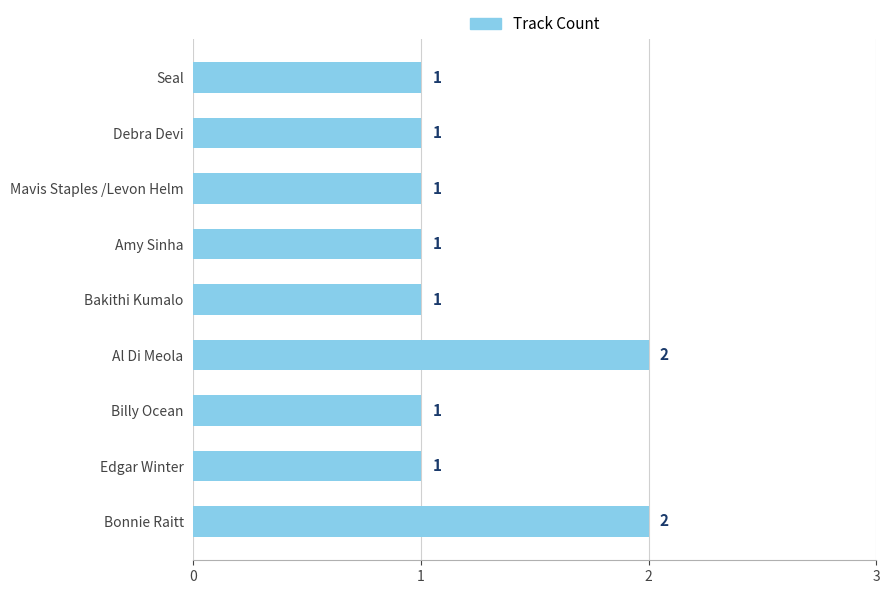

The value at Billy Ocean is 1. True or false?

True